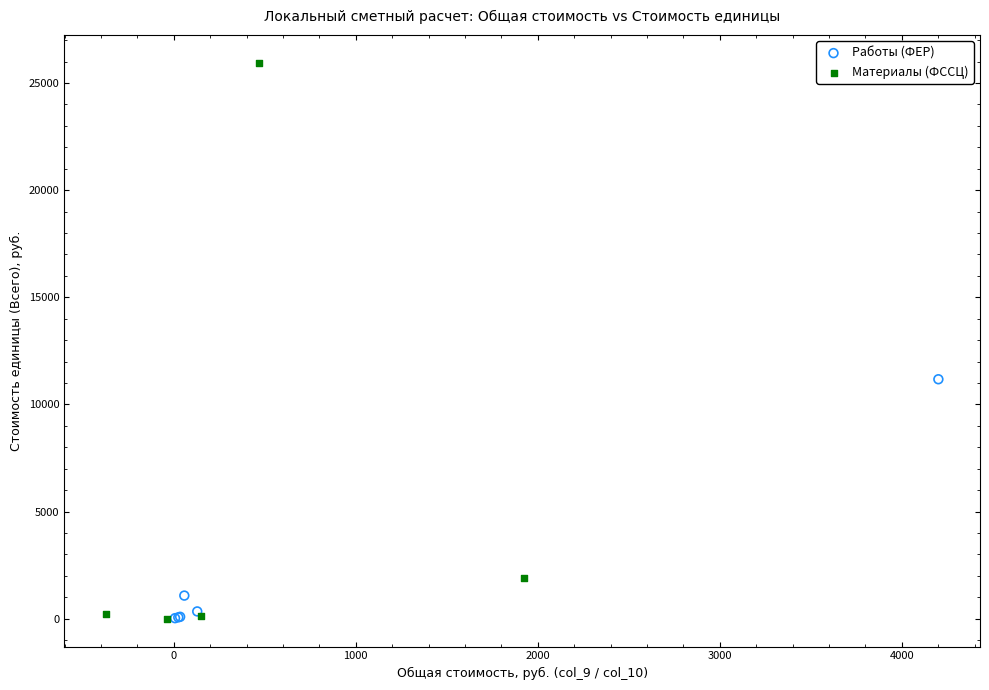

Which series has the widest spread of Y values?

Материалы (ФССЦ)